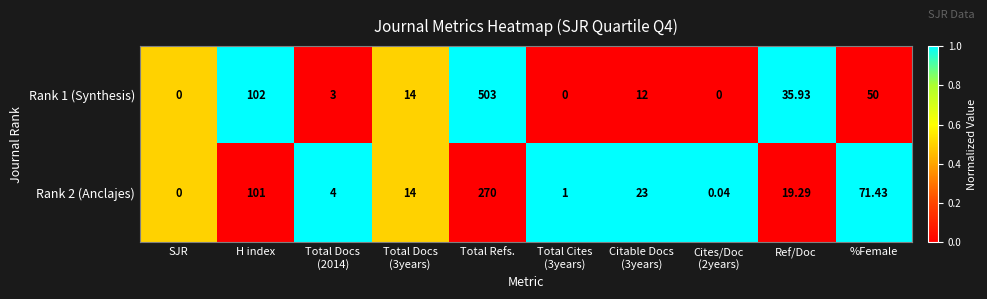

At which category is the sum across all series the highest?

Total Refs.